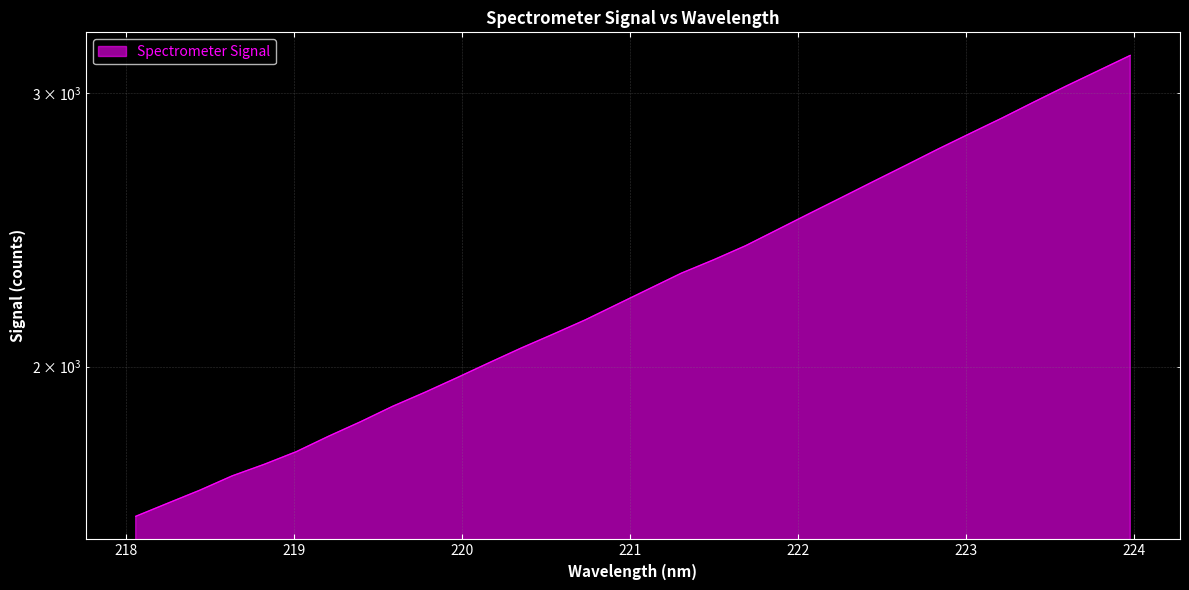

Read the value at 222.4538.

2633.7